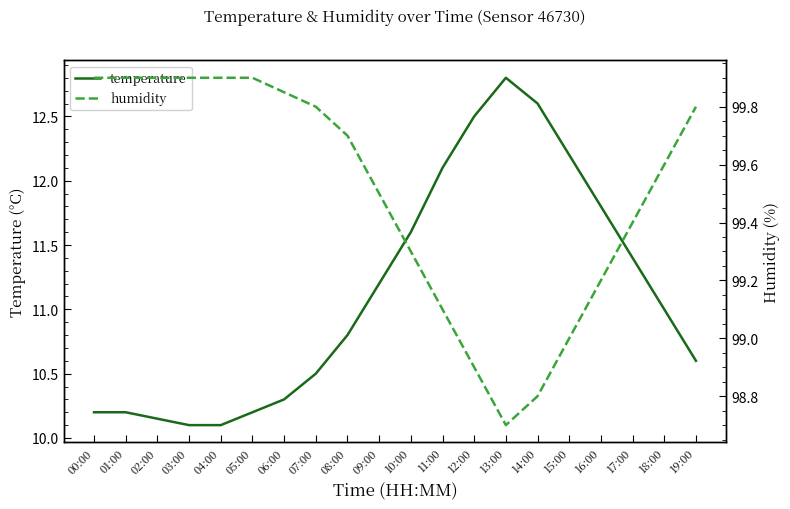

Which category has the lowest value in the temperature series?

03:00